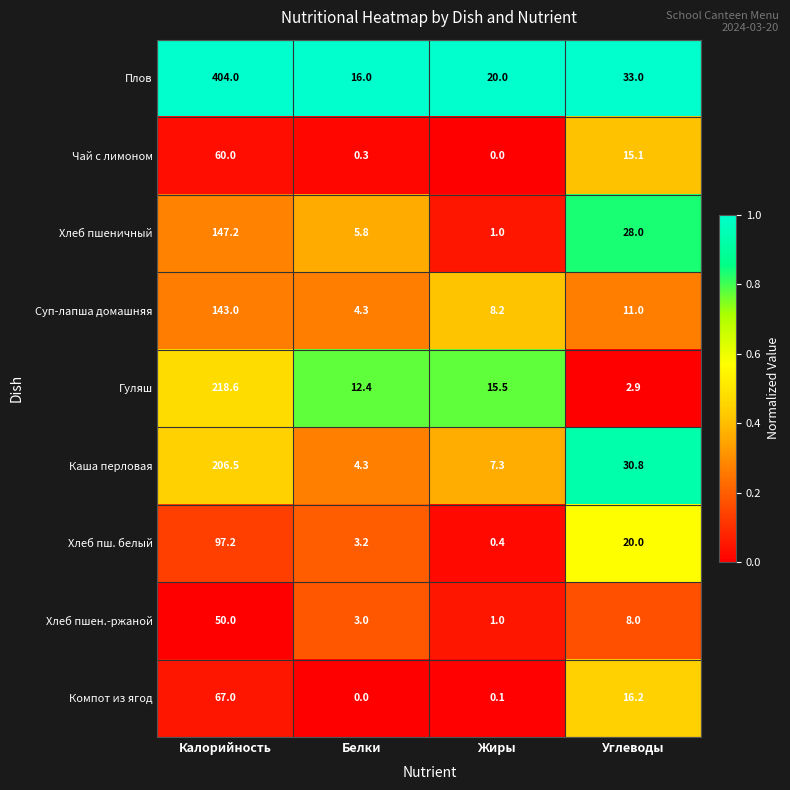

Count the number of data series in this chart.

9